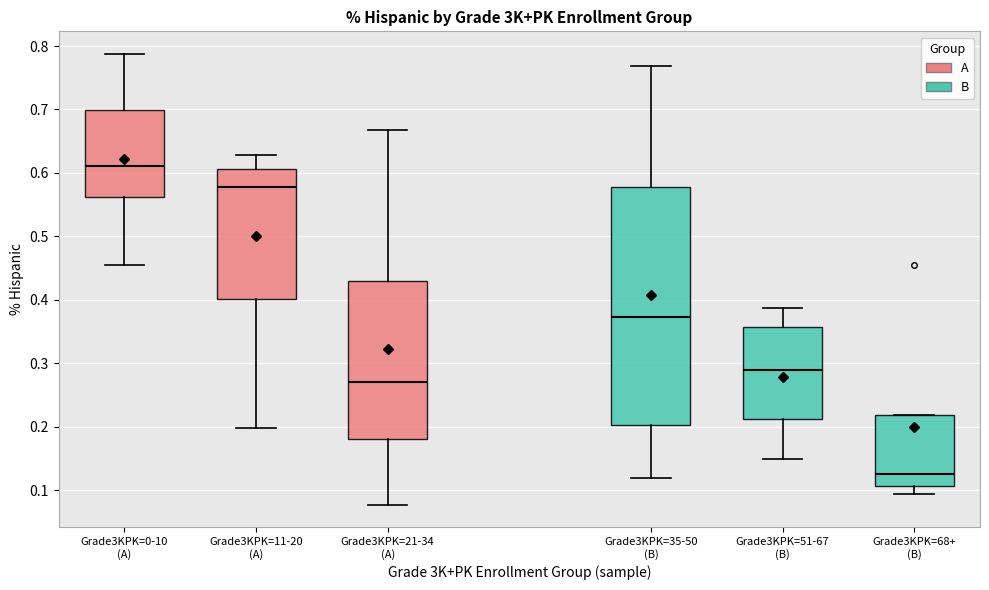

Which box has the lowest median line?

Grade3KPK=68+ (B)